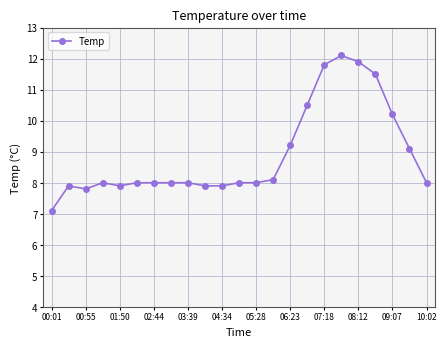

What is the value of the 23rd point from the left?

8.0